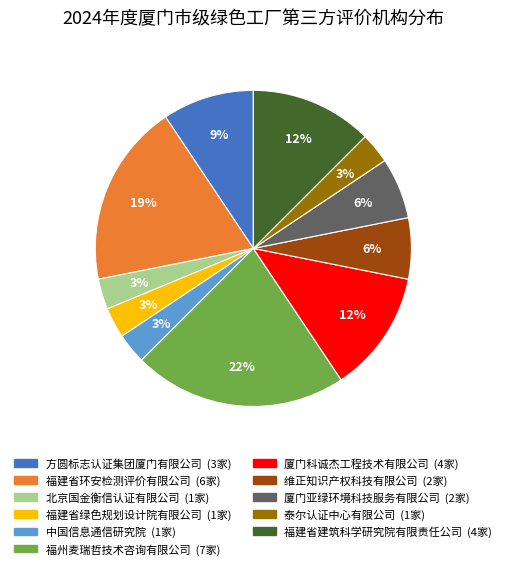

To the nearest percent, what is the average slice percentage?

9%